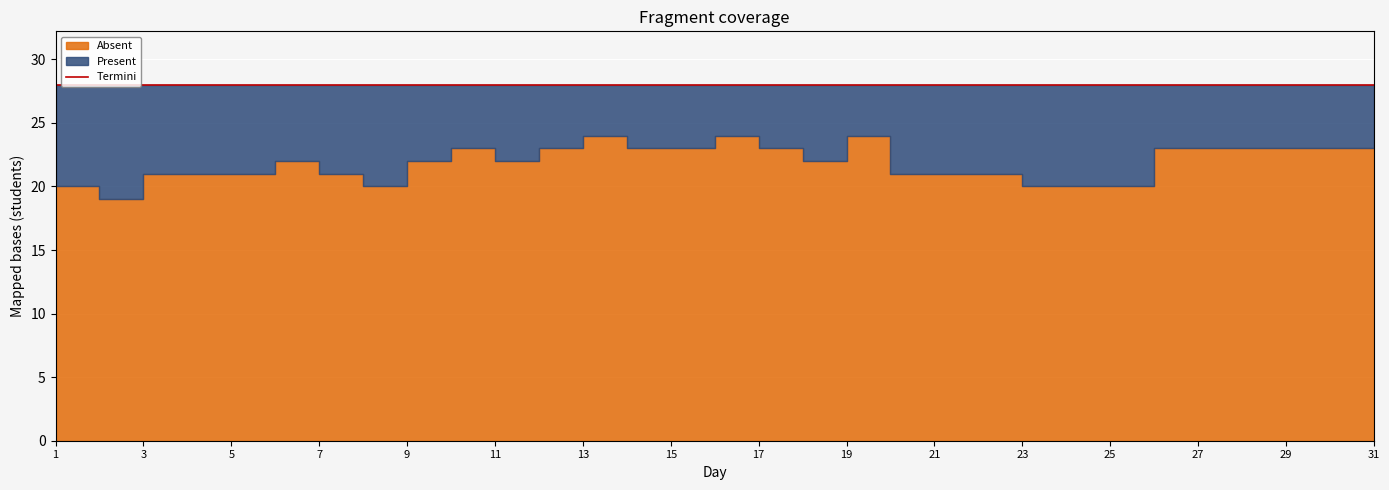

Between 12 and 10, which is larger?

12